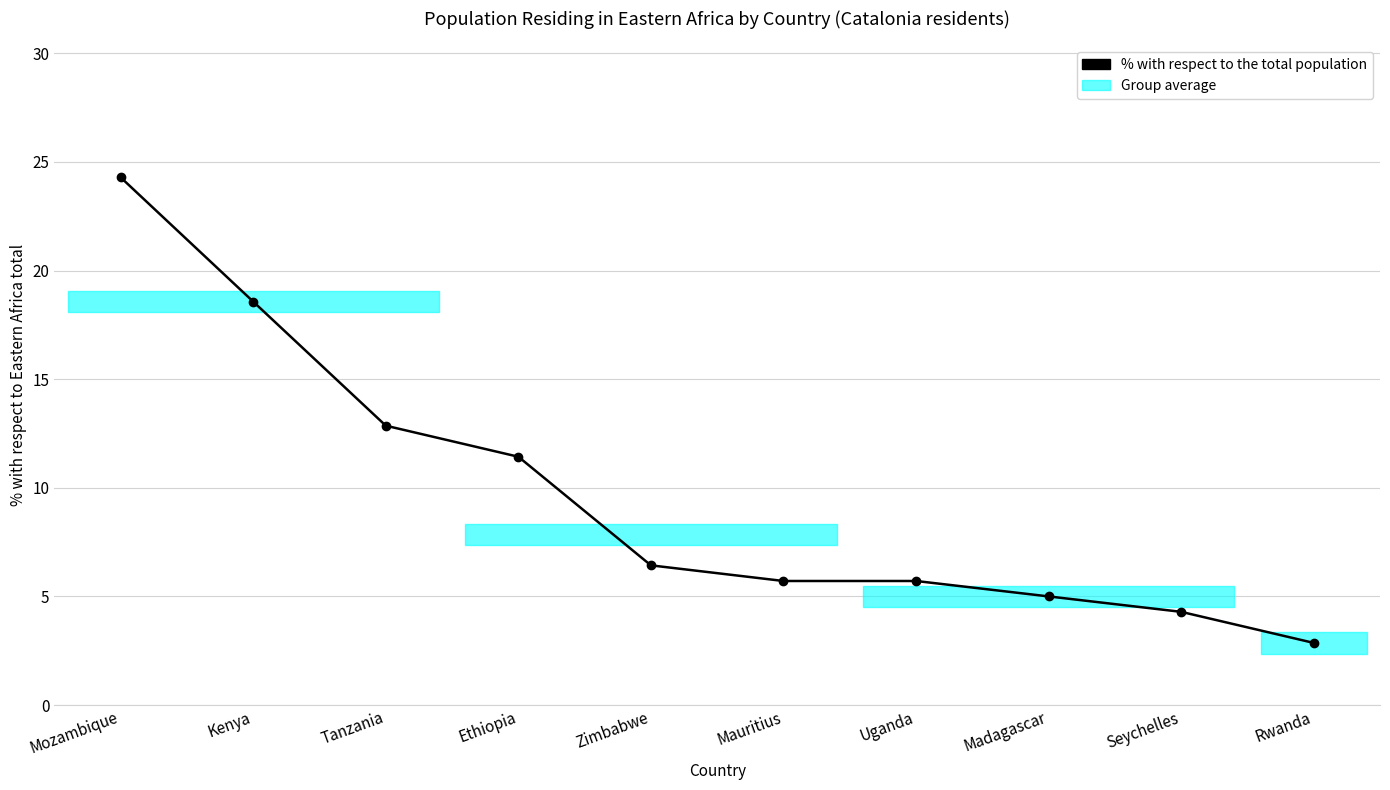

What is the change in value from Mozambique to Madagascar?

-19.3